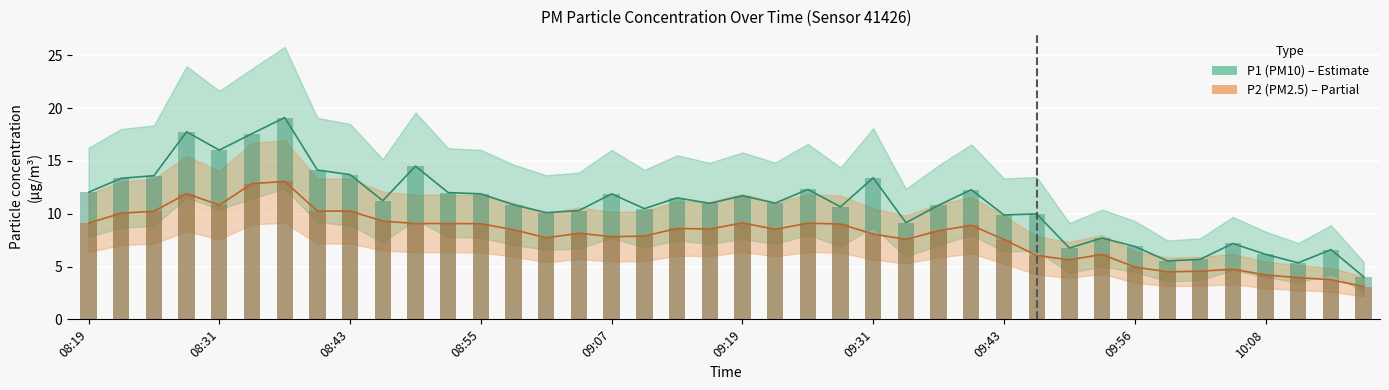

True or false: P2 has a value of 5.0 at 09:56.

True